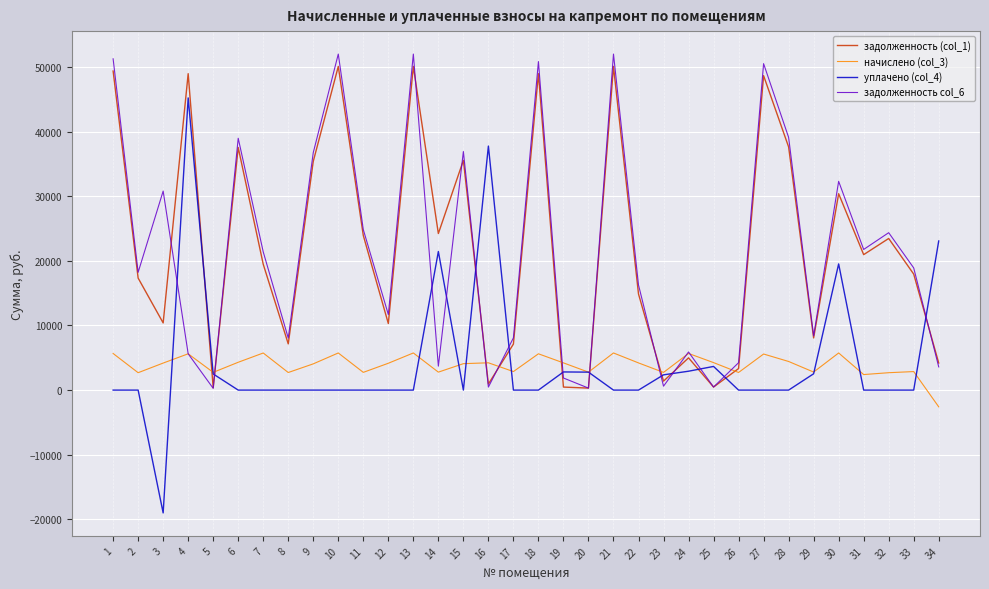

What is the smallest value displayed?

-19001.3